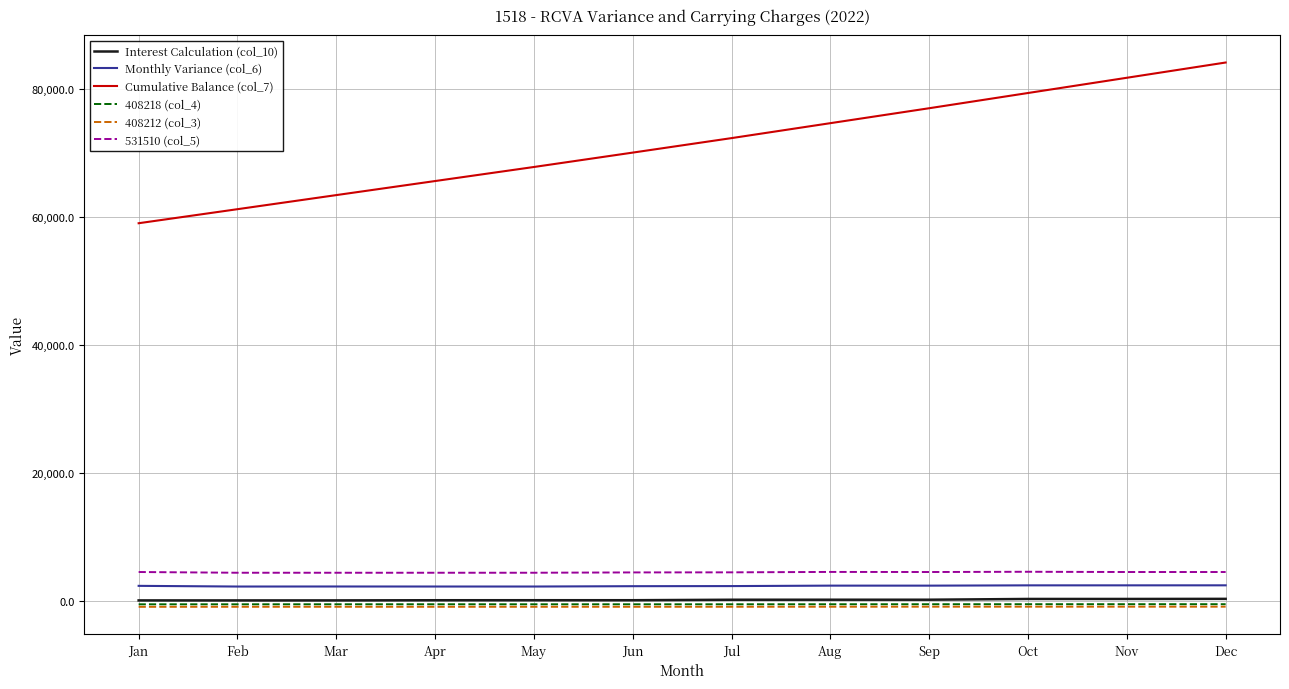

Rank the categories by Cumulative Balance (col_7) value from highest to lowest.

Dec, Nov, Oct, Sep, Aug, Jul, Jun, May, Apr, Mar, Feb, Jan